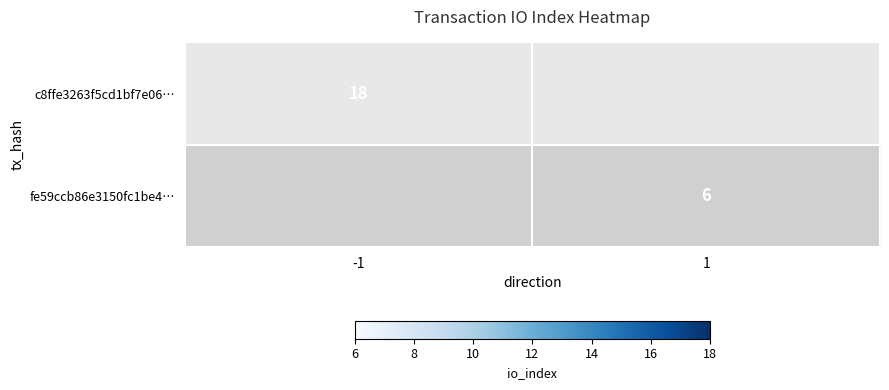

The value of c8ffe3263f5cd1bf7e06… at -1 is 18. True or false?

True